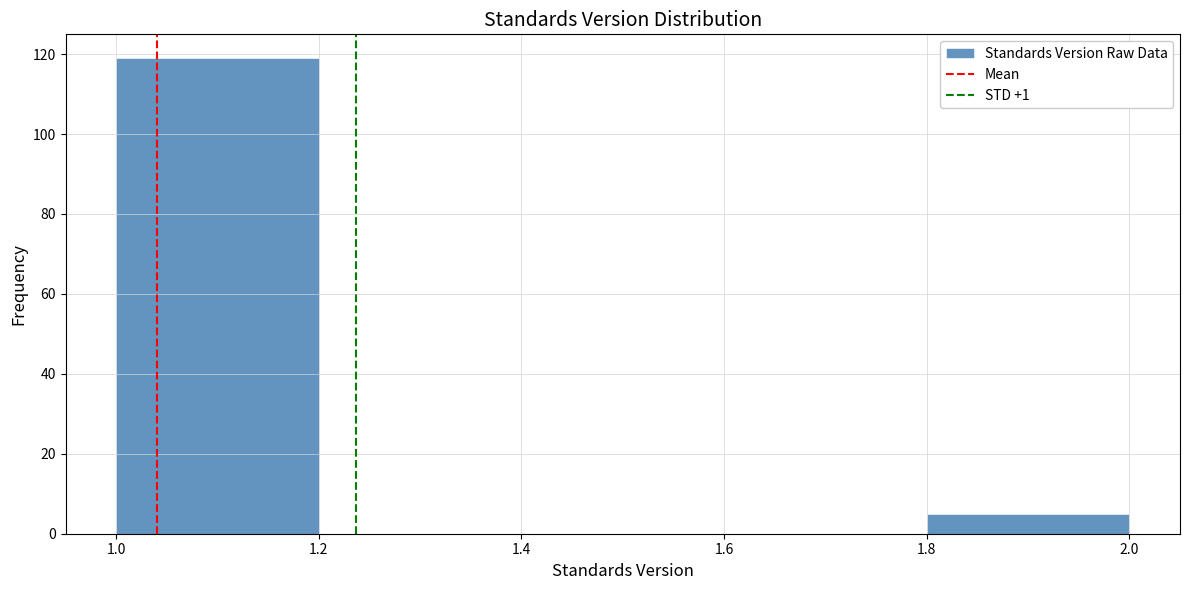

Reading left to right, transcribe this chart: for each bar, give the range it covers on the x-axis and its height. The values are not printed on the chart, so give them approximately, as read against the axis.

1.0 to 1.2: 120
1.2 to 1.4: 0
1.4 to 1.6: 0
1.6 to 1.8: 0
1.8 to 2.0: 6